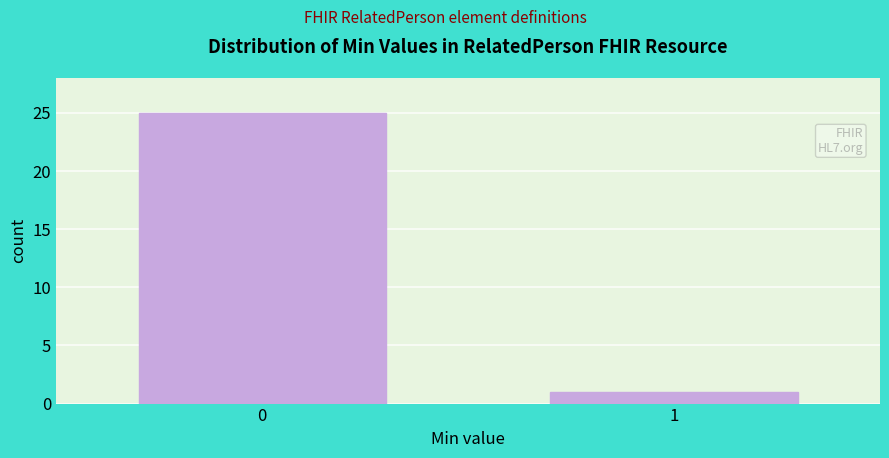

Reading left to right, list all the values displayed in this chart.

0=25	1=1